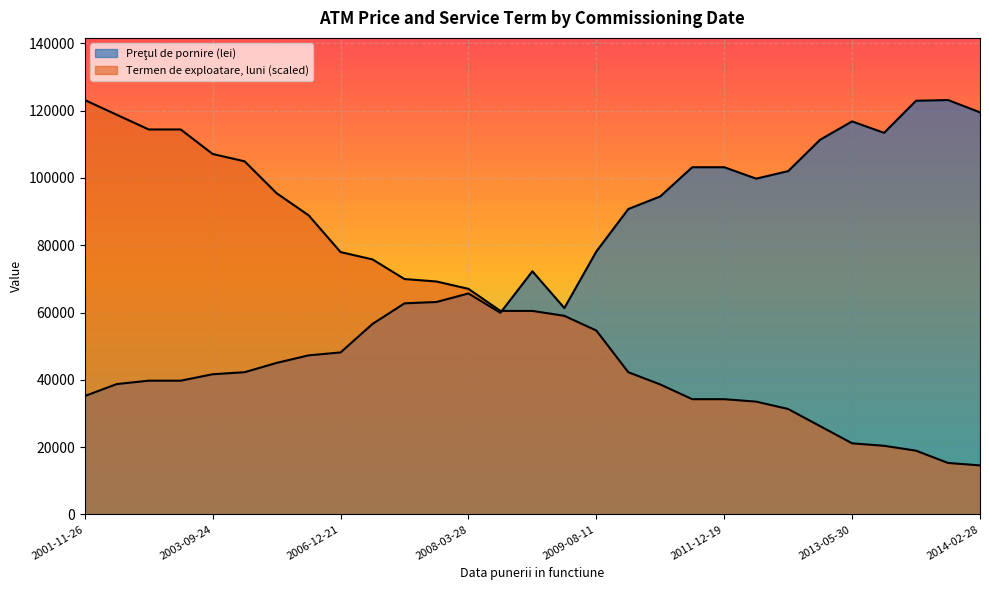

At which label does Preţul de pornire (lei) first exceed 65668?

2008-03-28